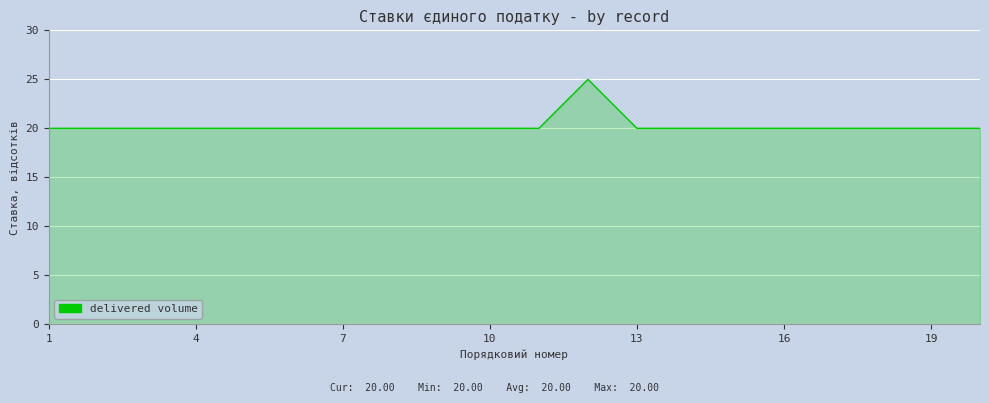

What is the greatest value displayed?

25